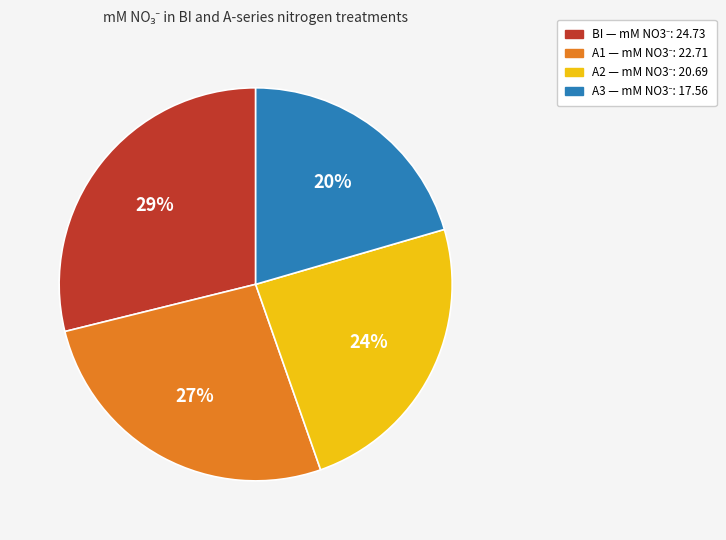

How many slices are in this pie chart?

4